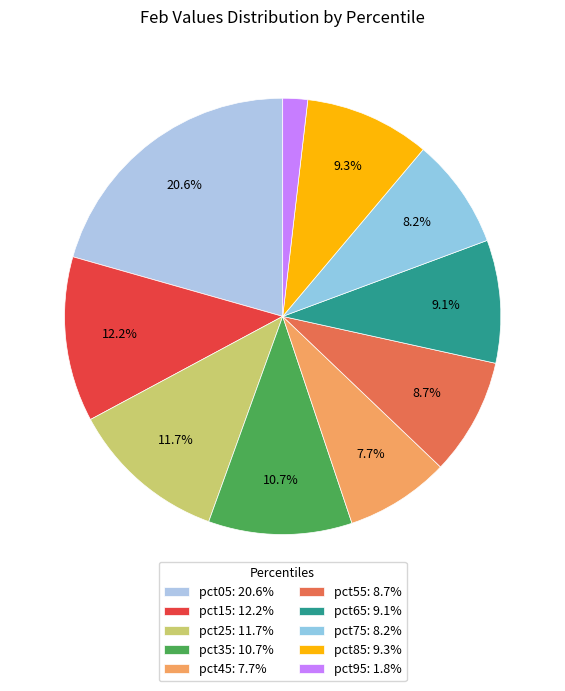

How many segments does this pie chart have?

10